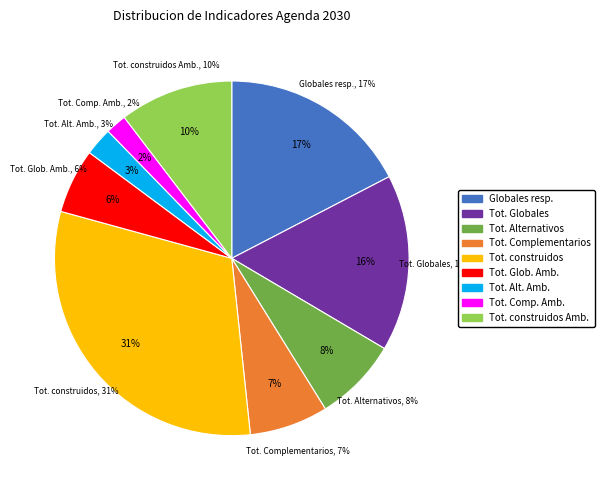

To the nearest percent, what is the average slice percentage?

11%